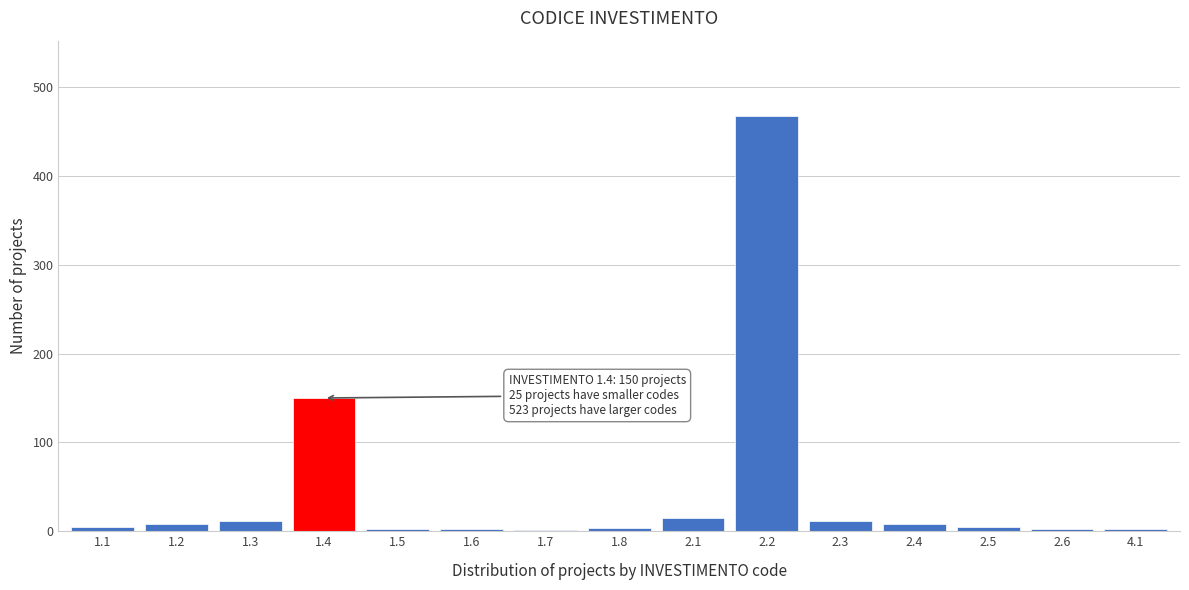

What is the sum of all values?

698